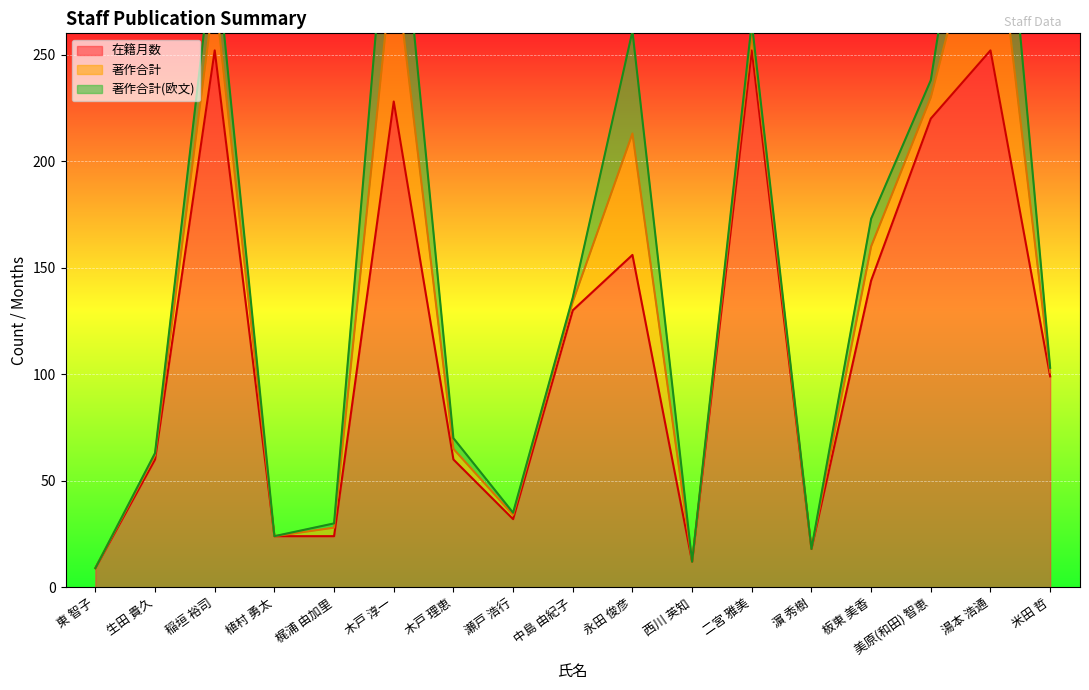

What is the lowest value of the 在籍月数 series?

9